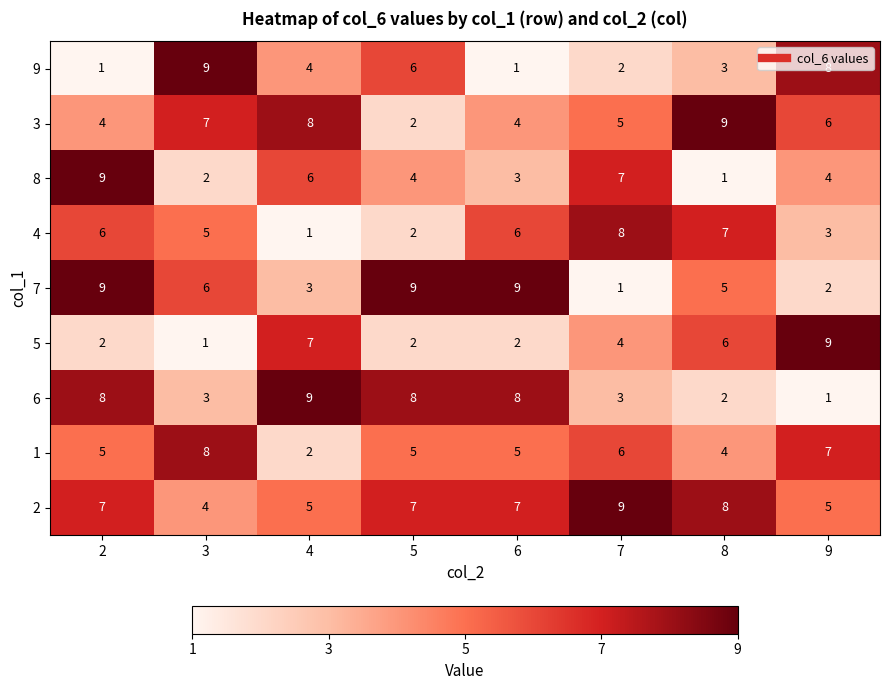

Read the 7 value at 8.

5